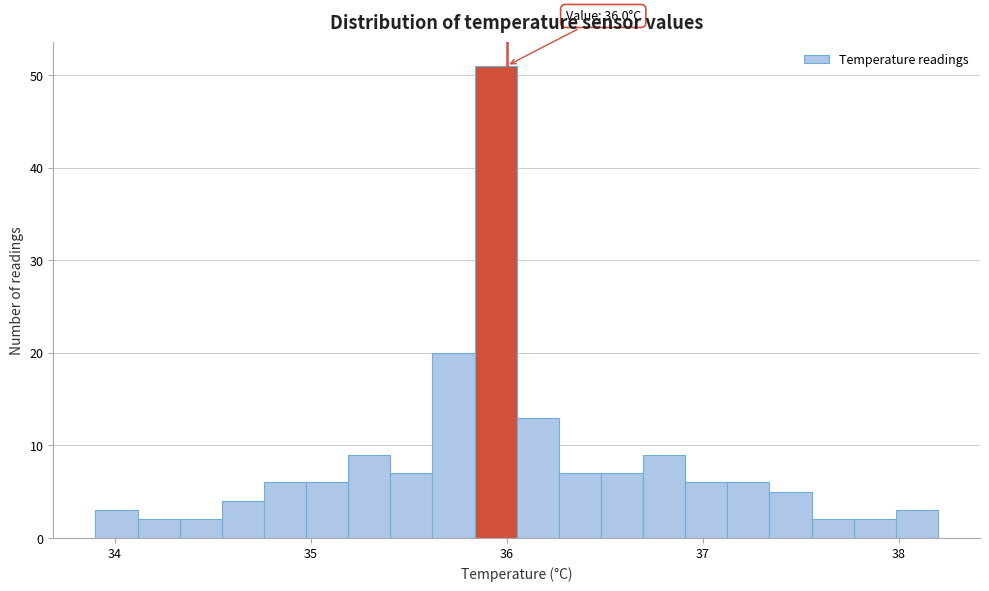

Read against the x-axis, roughly where is the centre of the tallest bar?

35.9